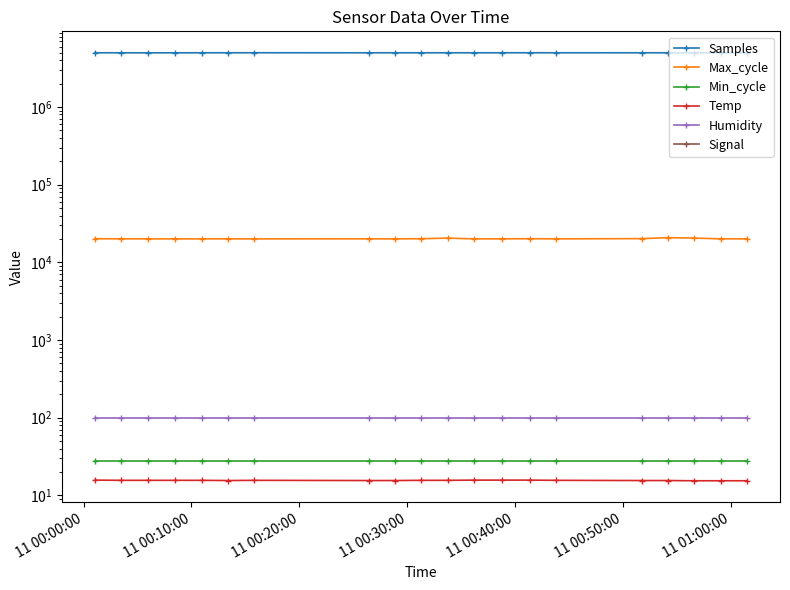

Is the value of Temp at 11 00:30:00 greater than the value of Max_cycle at 8?

No